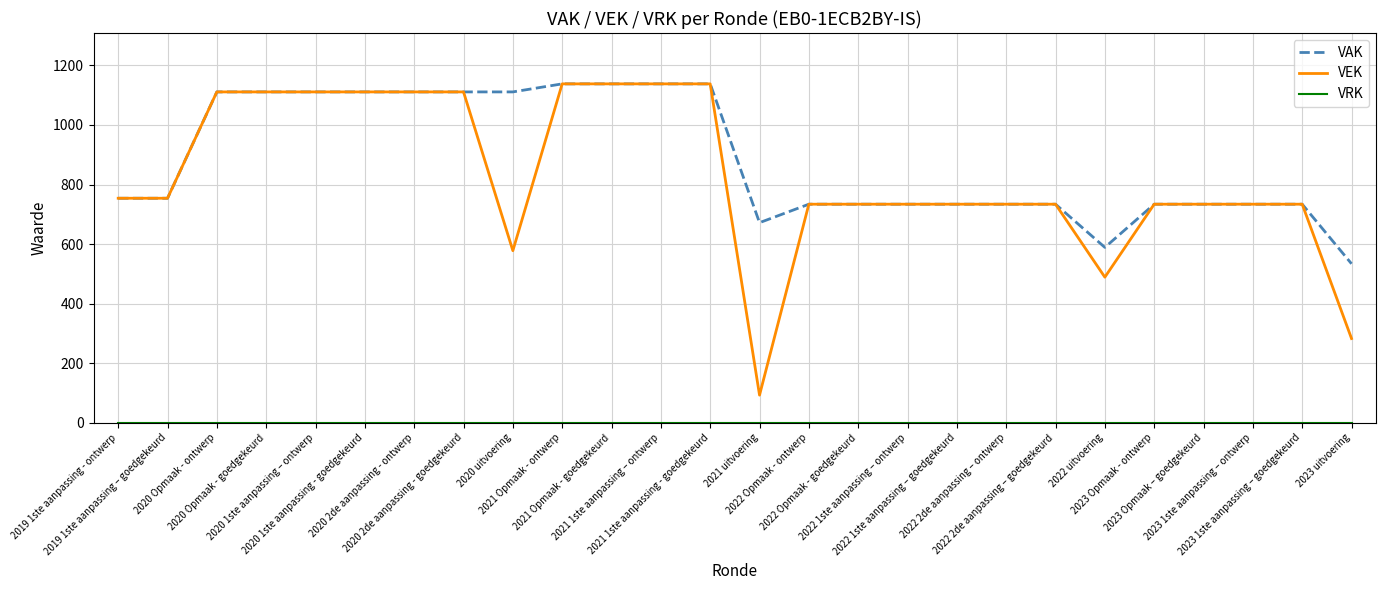

Which series has the largest range (max minus min)?

VEK